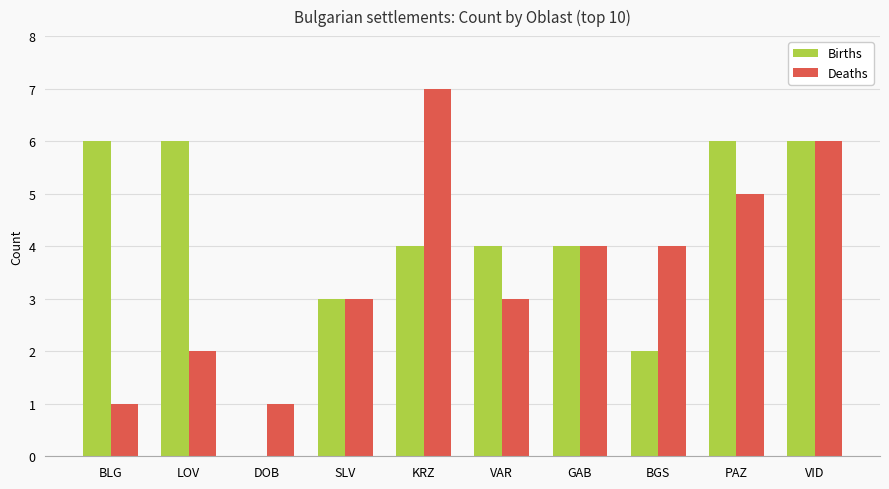

At which label is Births closest to 3?

SLV